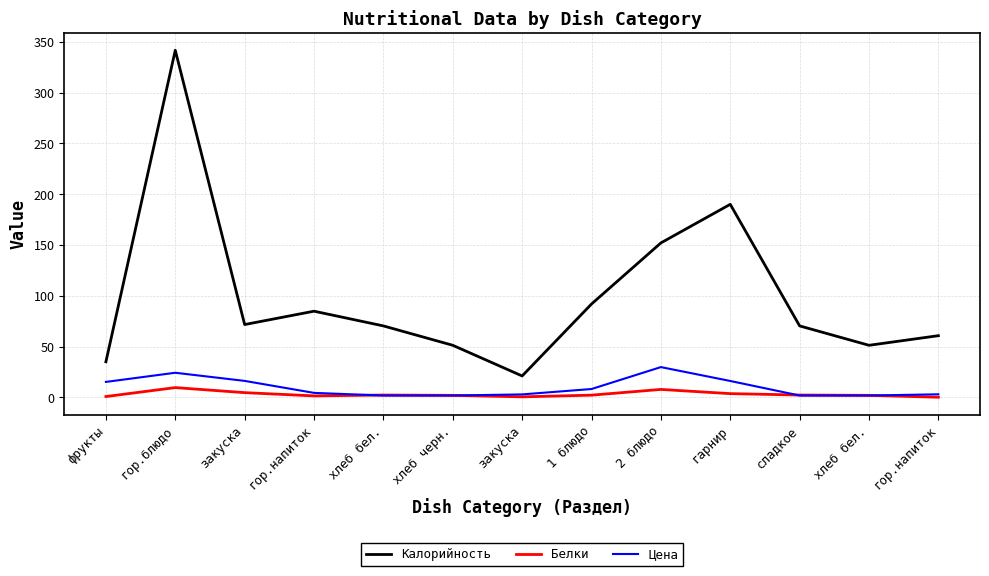

At which category does Калорийность reach its first local valley?

закуска